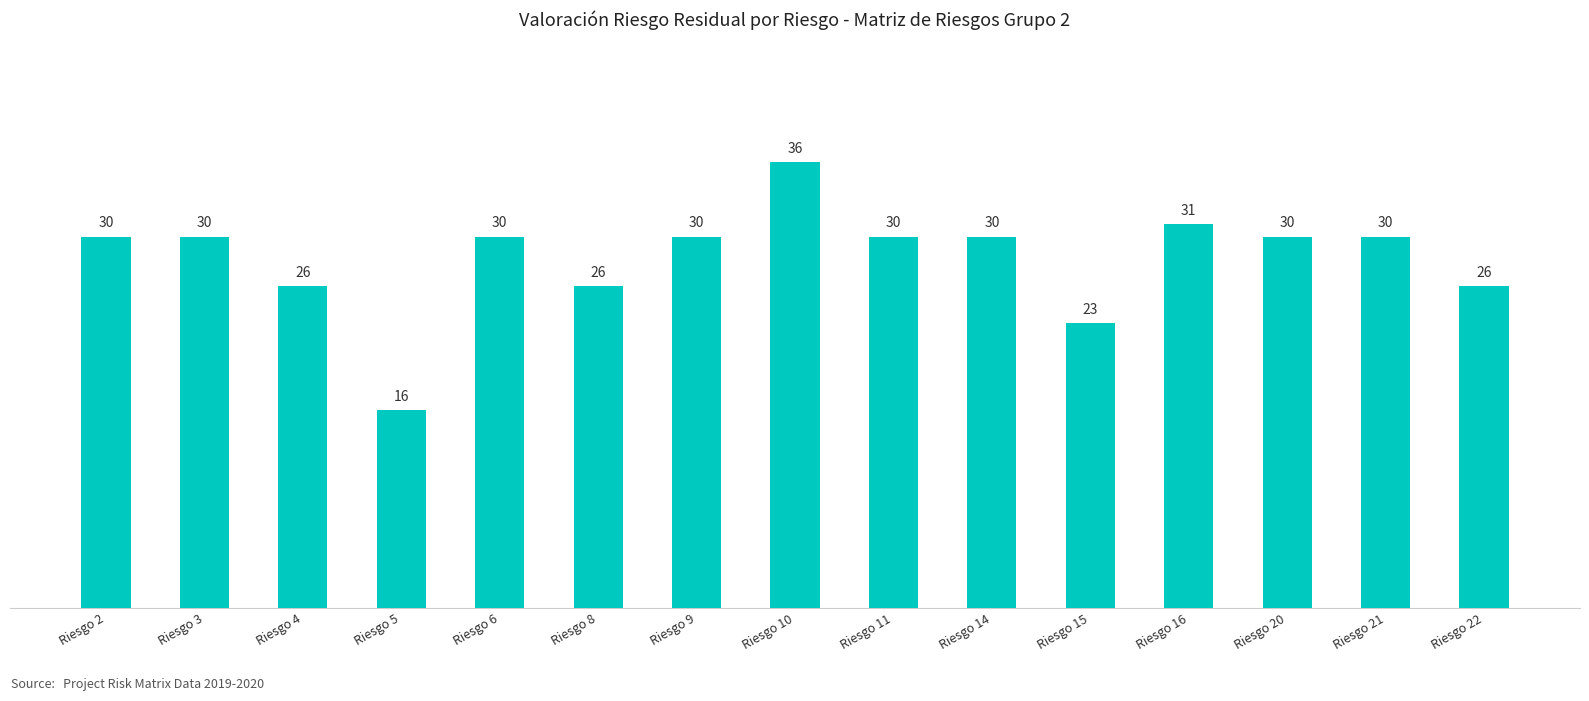

What is the smallest value displayed?

16